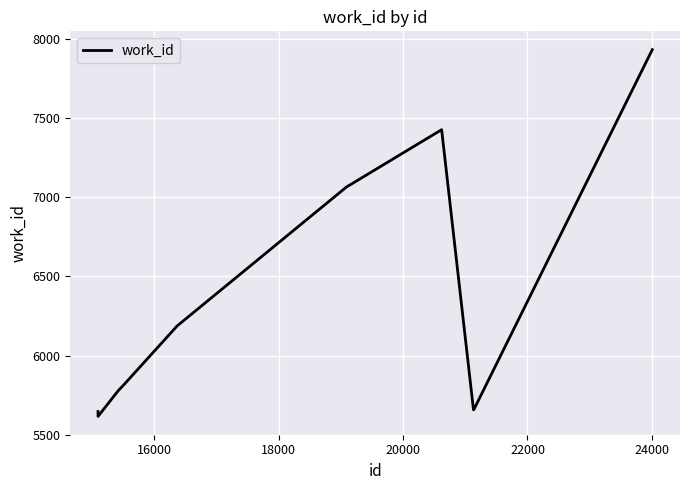

How many lines are shown in the chart?

1